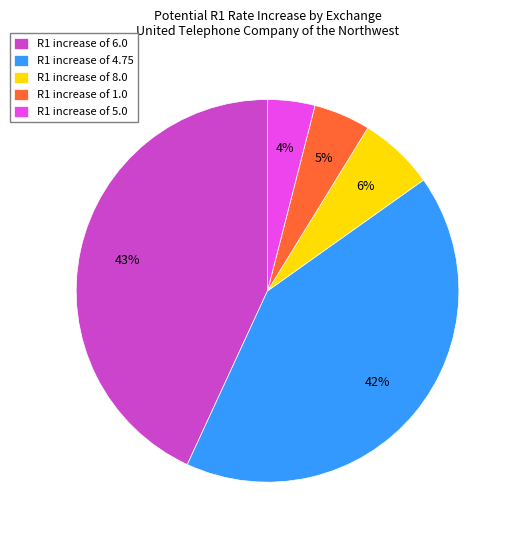

To the nearest percent, what is the difference between the R1 increase of 6.0 and R1 increase of 4.75 slice percentages?

1%